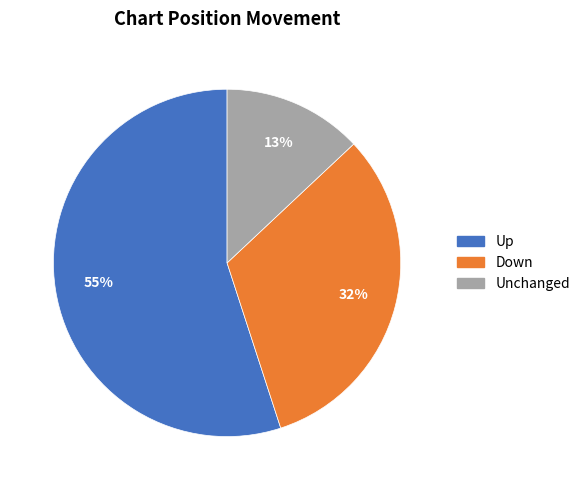

How many slices are in this pie chart?

3